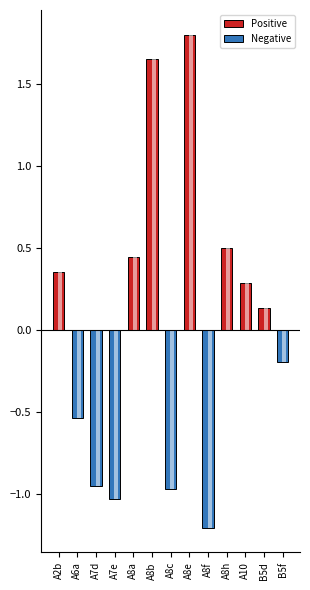

What is the difference between the maximum and minimum values in the Negative series?

1.2